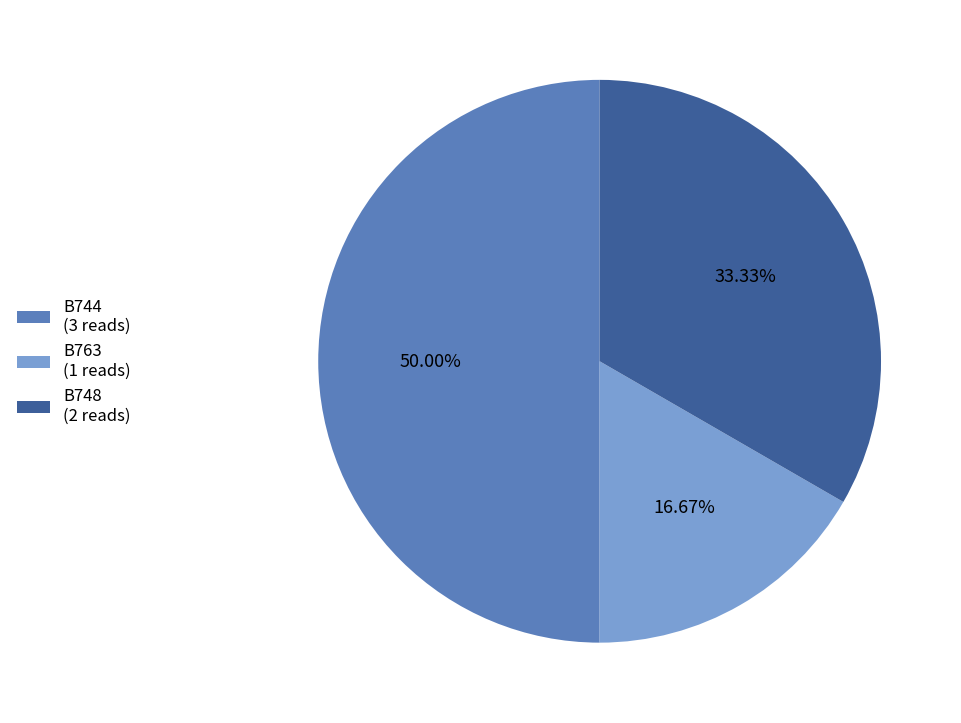

What is the ratio of the value at B748 (2 reads) to the value at B763 (1 reads)?

2.0